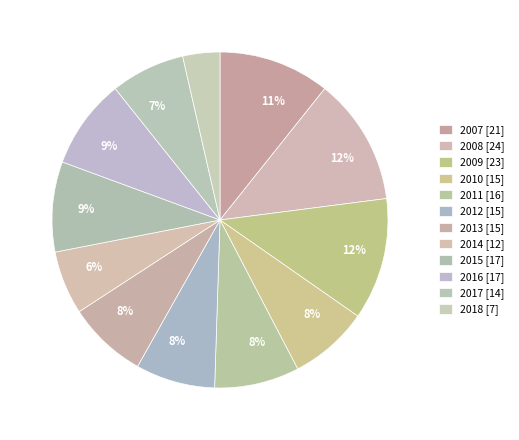

Count the number of slices in the pie.

12